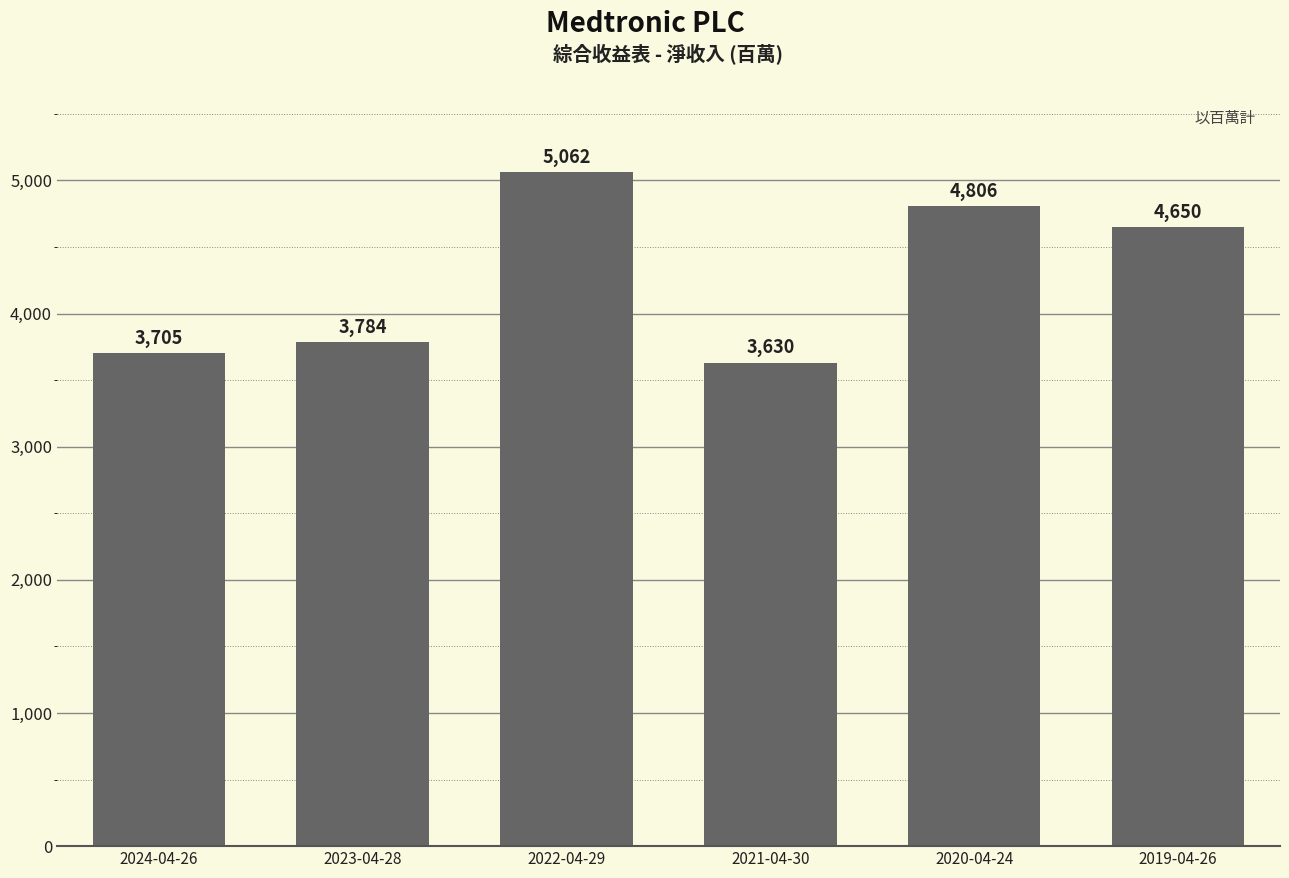

What position from the right is 2021-04-30?

3